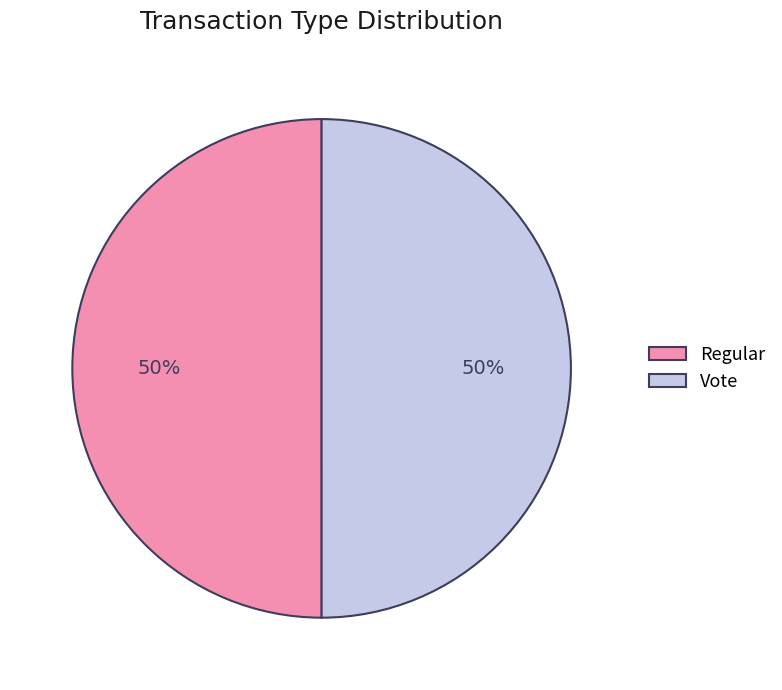

Approximately how many times larger is the value at Regular compared to Vote?

1.0